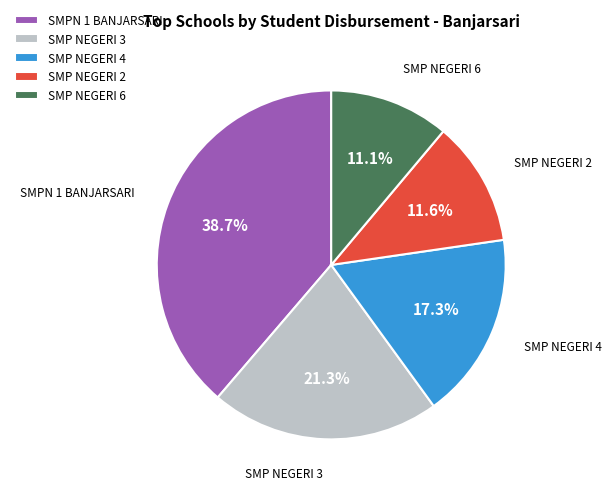

What is the largest slice in the pie chart?

SMPN 1 BANJARSARI